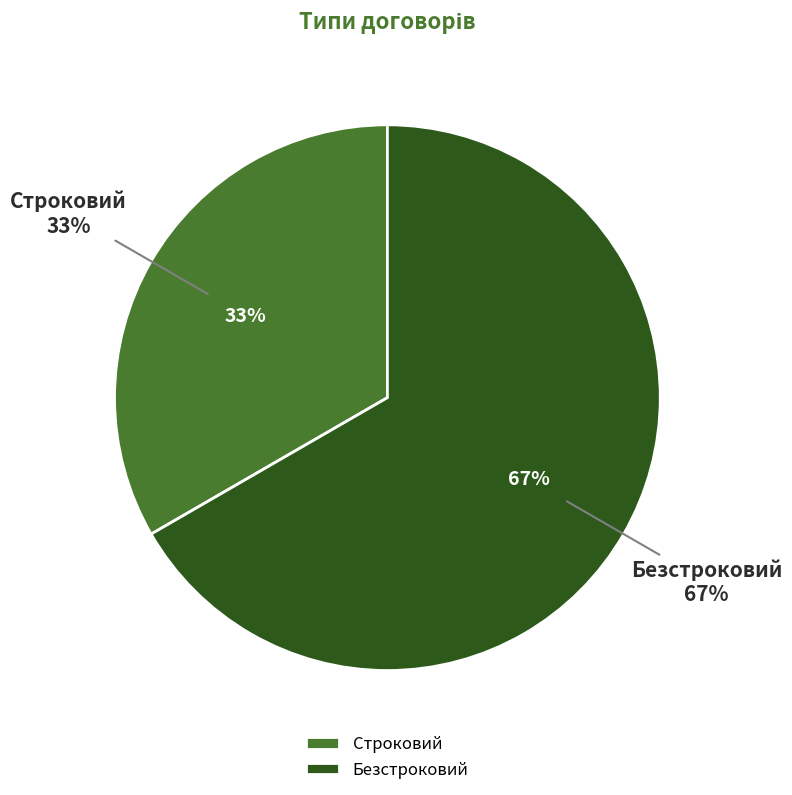

Which category has the biggest portion of the pie?

Безстроковий